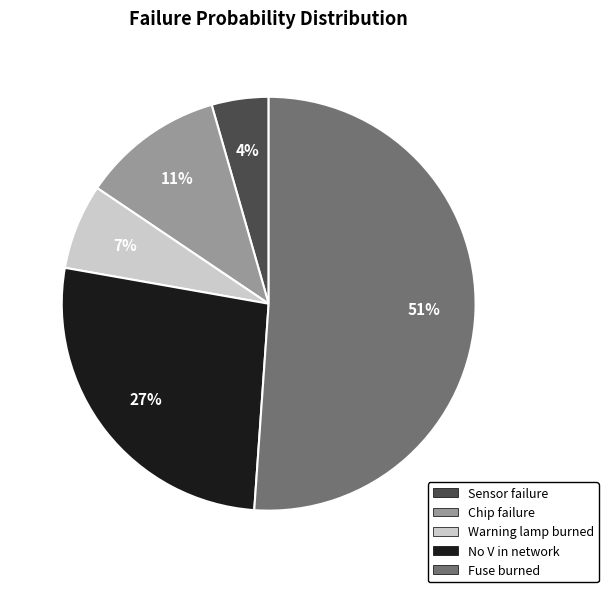

How many slices are in this pie chart?

5